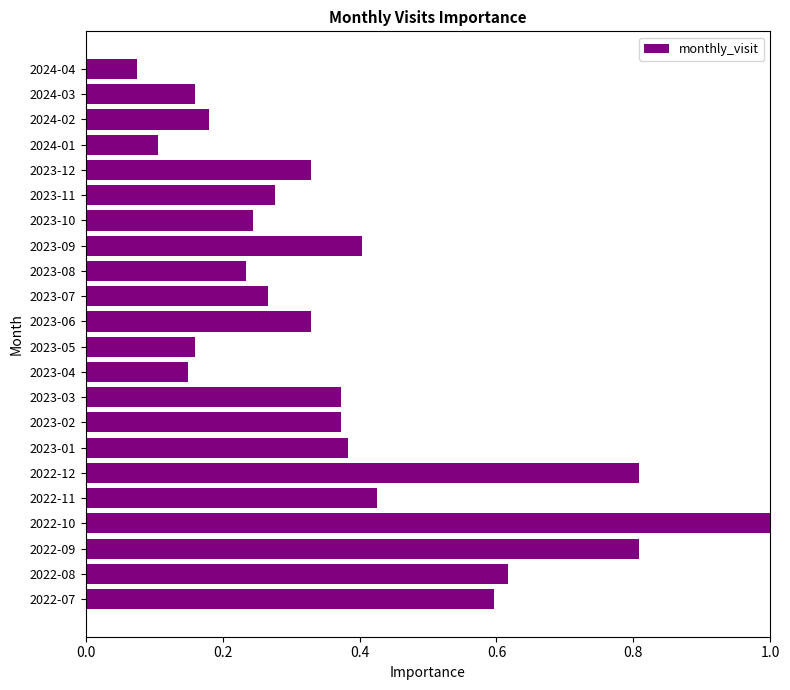

Which label corresponds to the largest value in the chart?

2022-10